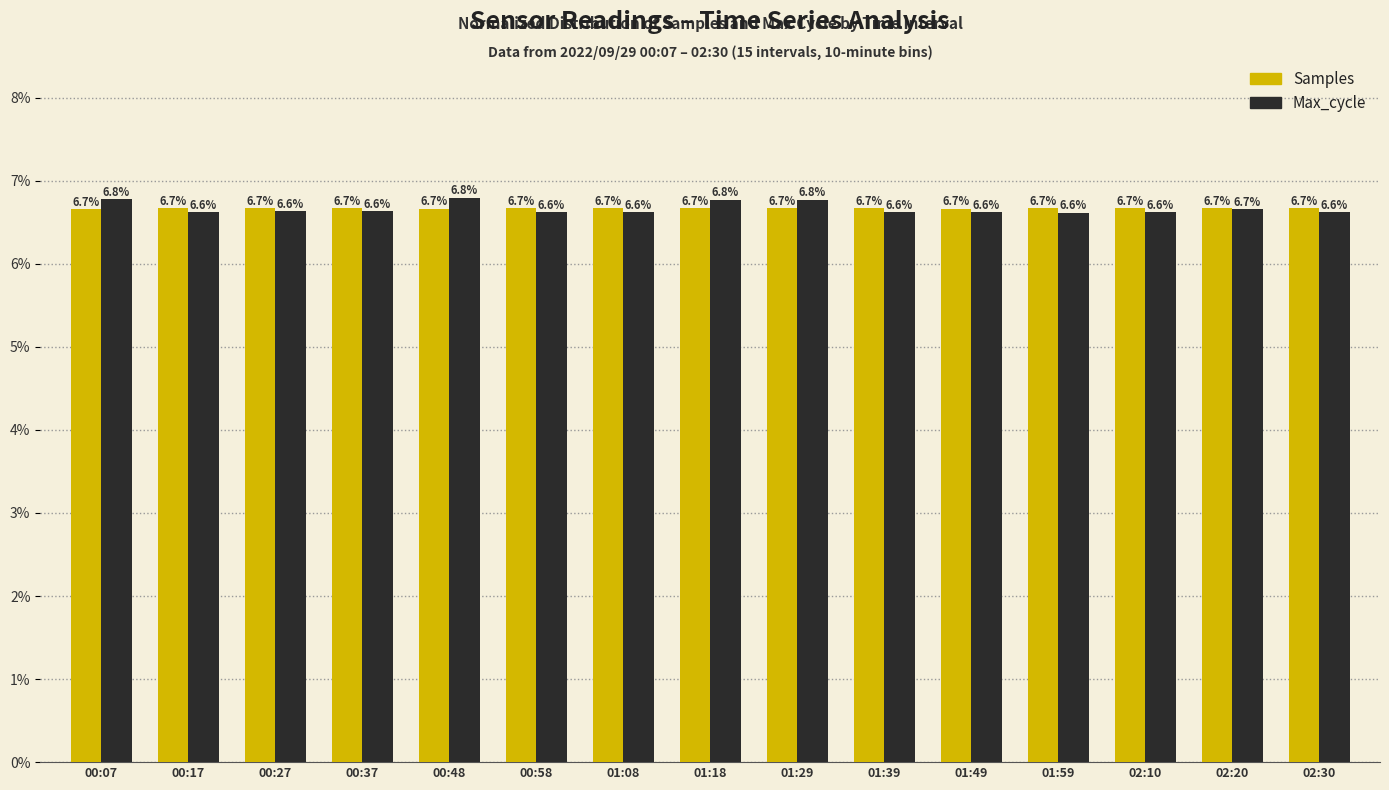

What is the maximum value shown in the chart?

6.8